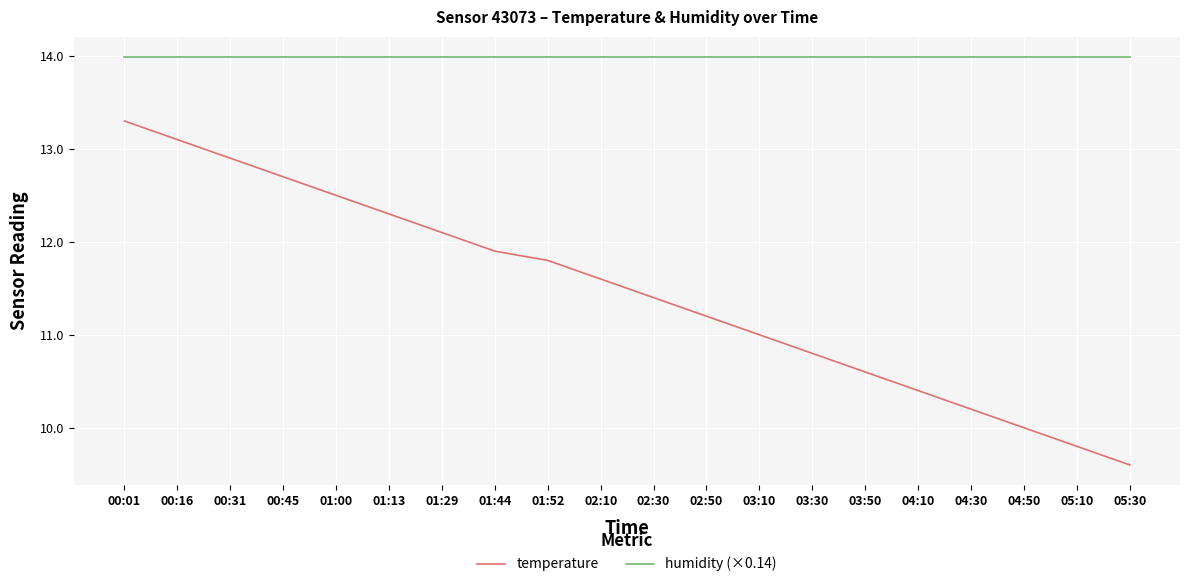

List the series in order of their overall mean, lowest first.

temperature, humidity (×0.14)